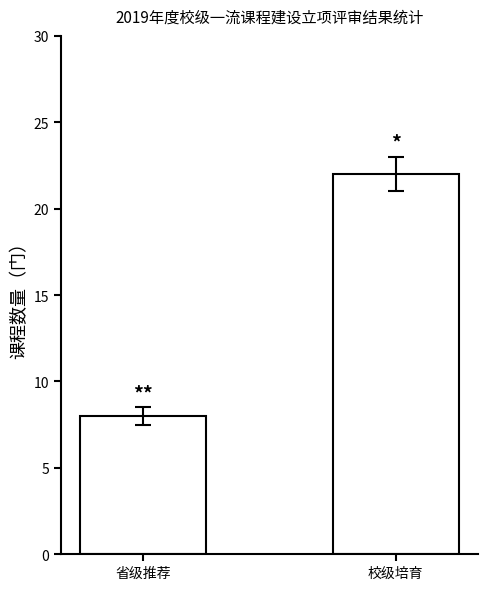

Reading right to left, transcribe all the data shown in this chart.

22	8